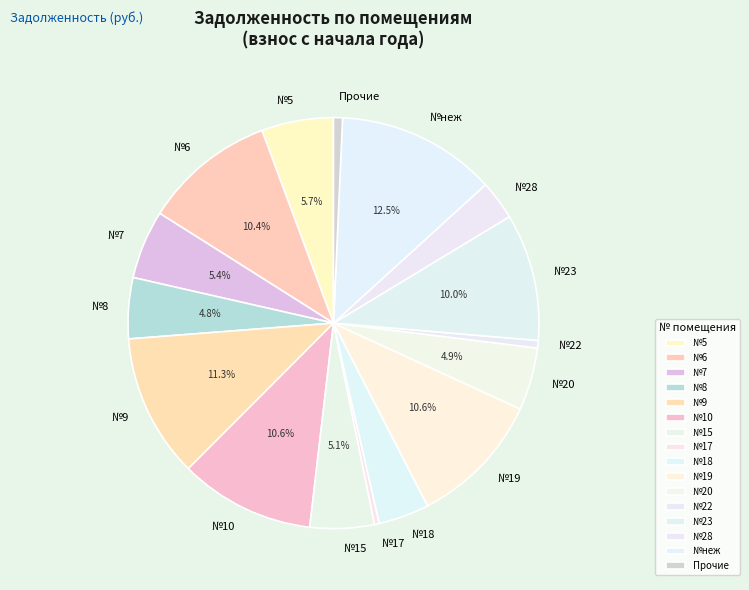

Count the number of slices in the pie.

16